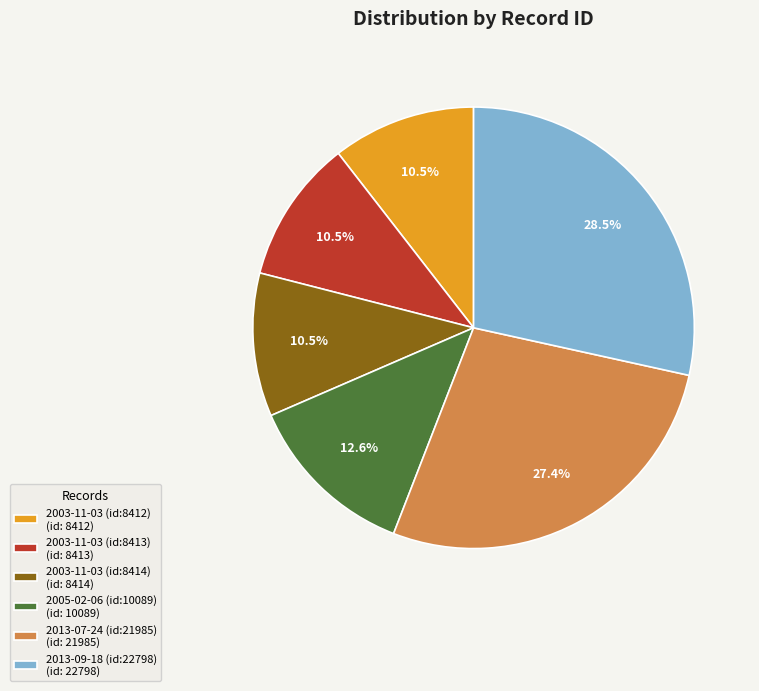

Is it true that 2013-09-18 (id:22798) is 19% of the pie?

False